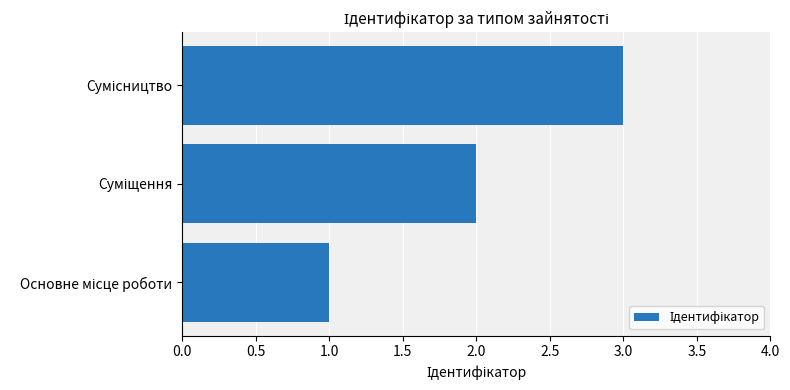

How many values are between 1 and 3?

3